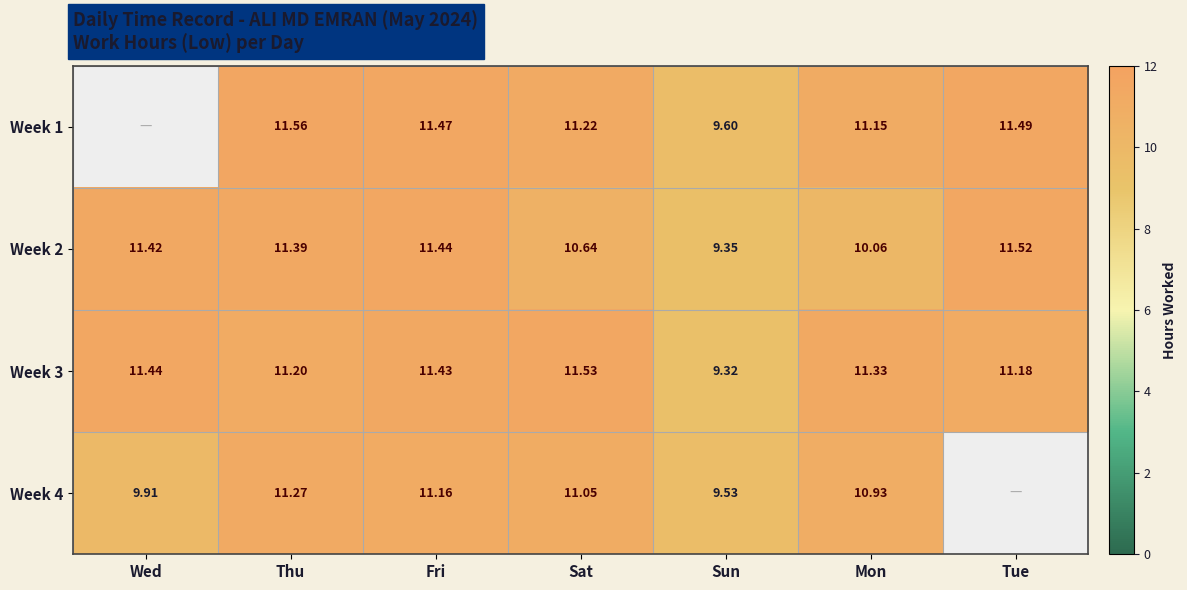

Rank the categories by Week 3 value from highest to lowest.

Sat, Wed, Fri, Mon, Thu, Tue, Sun